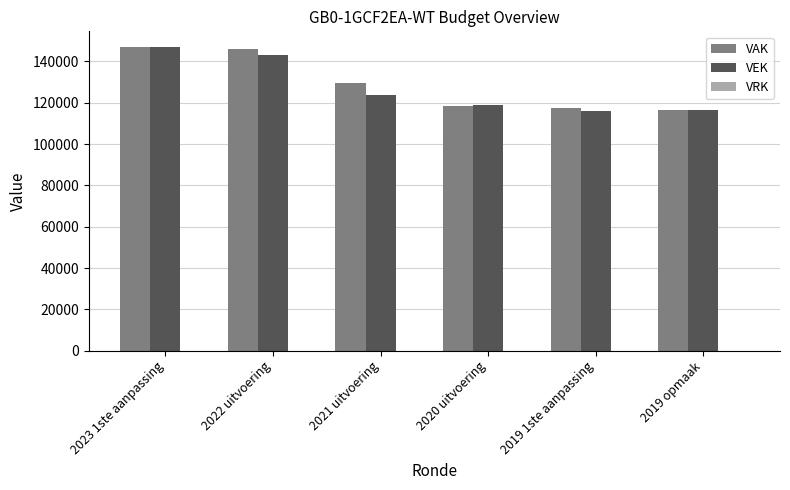

Where is VAK nearest to the value 131704?

2021 uitvoering